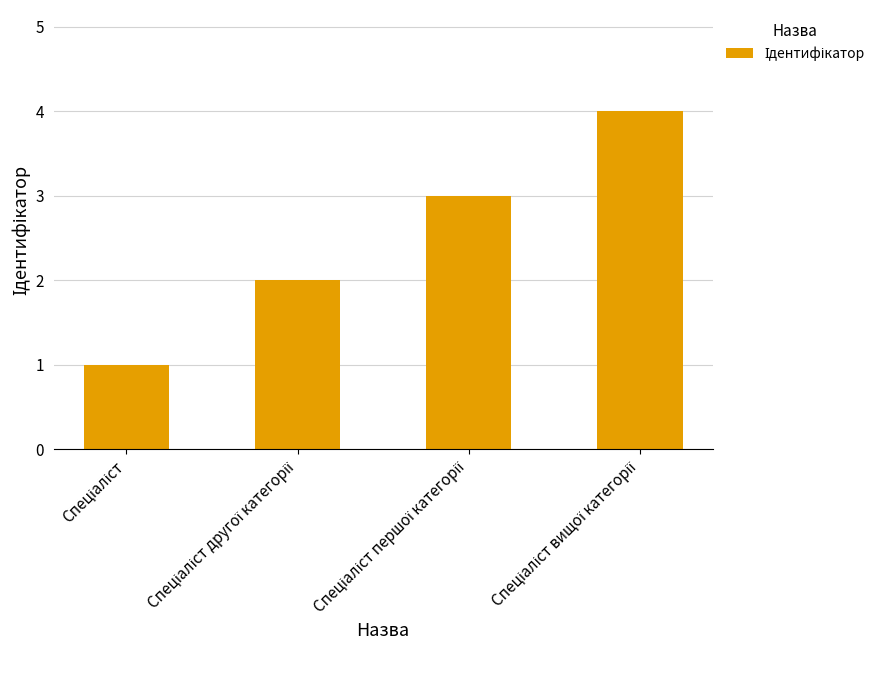

What is the difference between the maximum and minimum values?

3